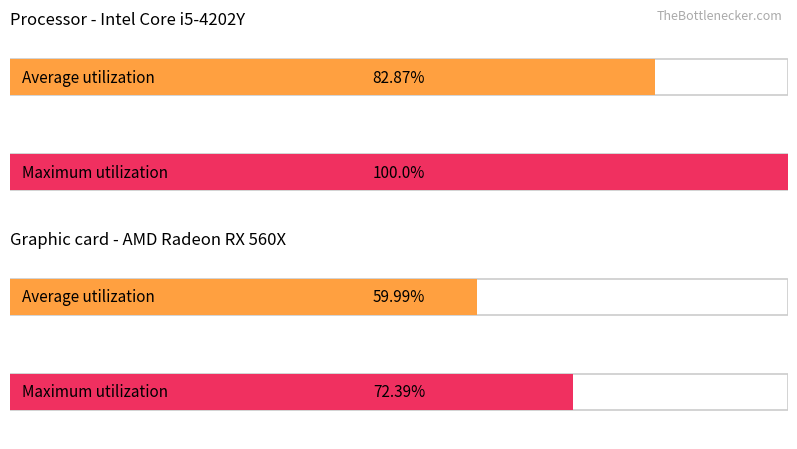

List the series in order of their overall mean, highest first.

Maximum utilization, Average utilization